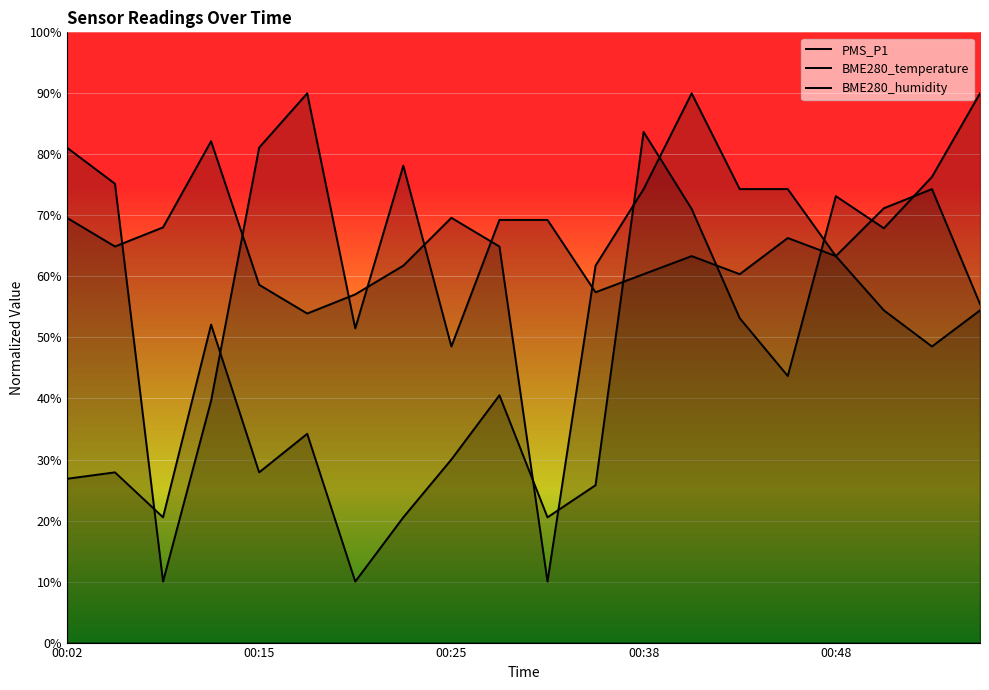

List the series in order of their overall mean, lowest first.

BME280_humidity, BME280_temperature, PMS_P1